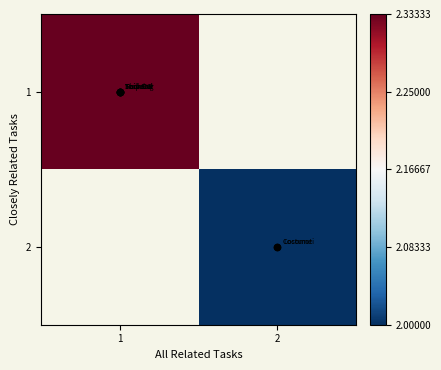

Which label corresponds to the largest value in the chart?

1